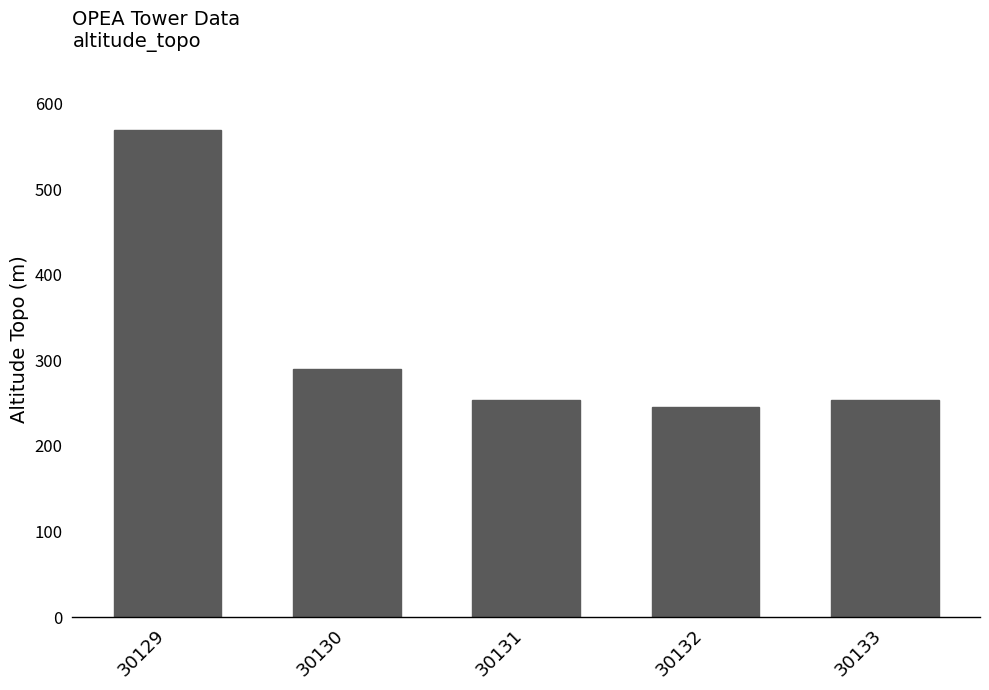

Reading left to right, list all the values displayed in this chart.

30129=569	30130=290	30131=254	30132=246	30133=254